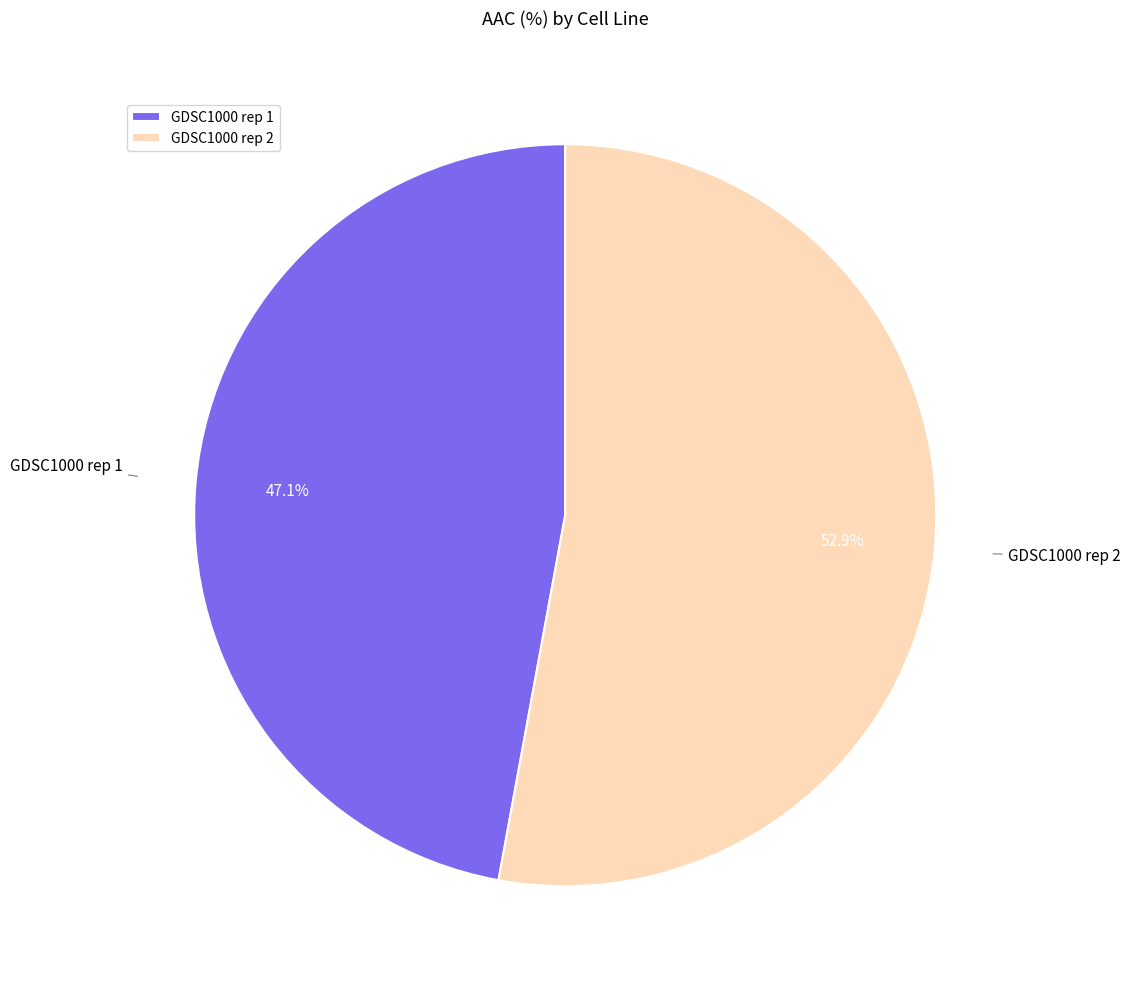

Which slice represents more than half of the pie?

GDSC1000 rep 2